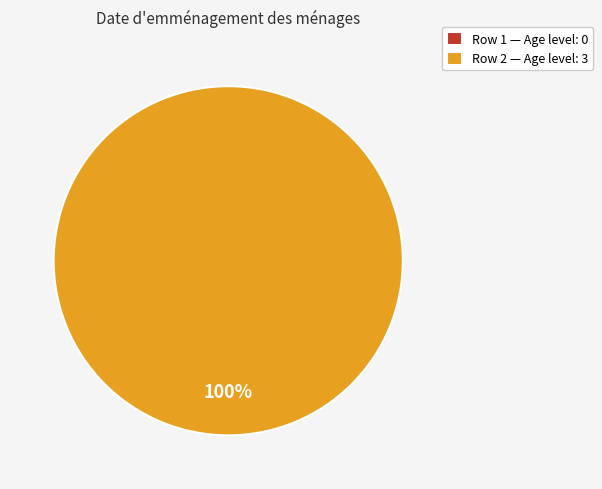

Which slice represents more than half of the pie?

2